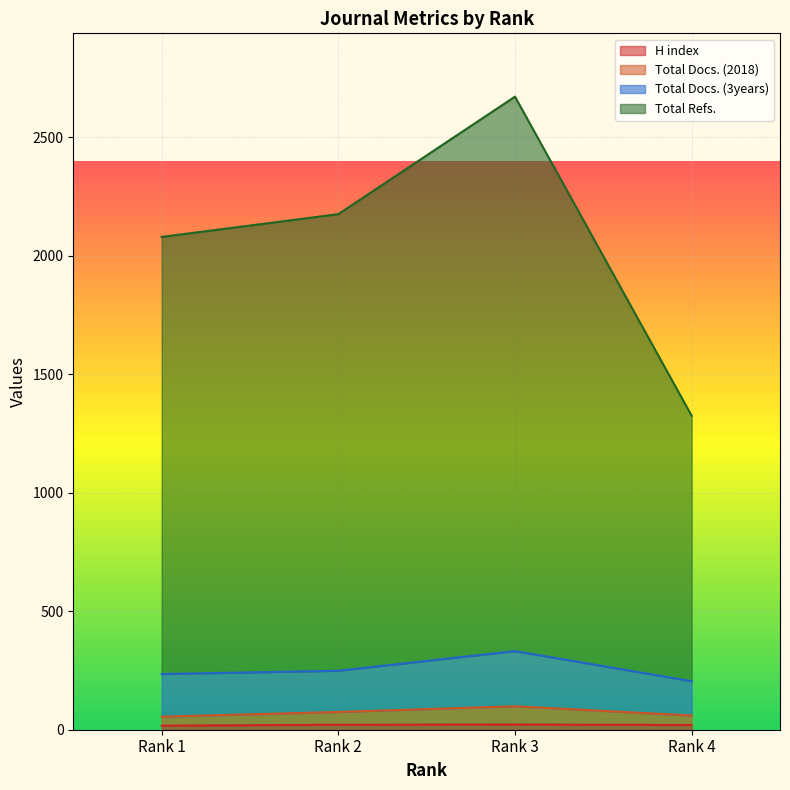

In H index, how many points are higher than both neighbors (excluding endpoints)?

1